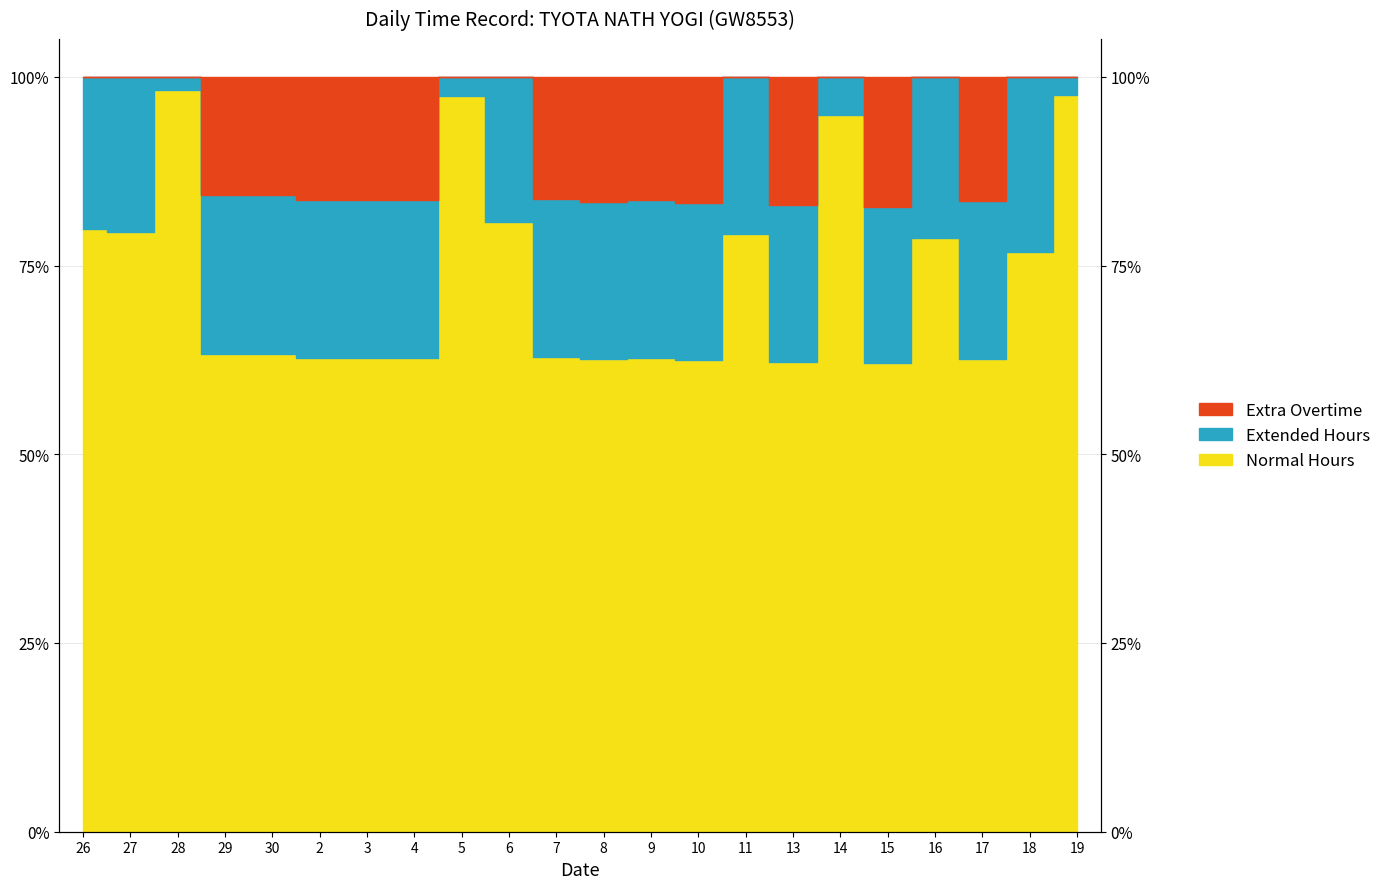

How many interior local peaks (higher than both neighbors) does the data have?

6